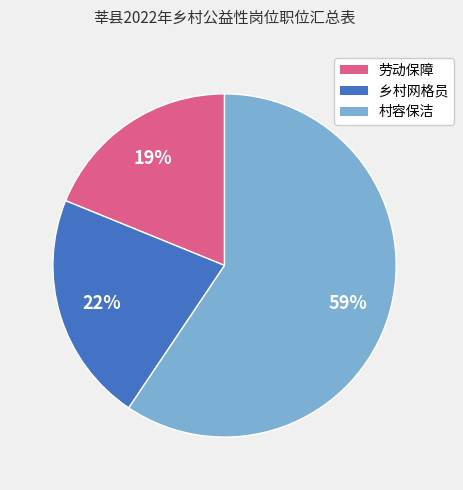

How many slices are in this pie chart?

3